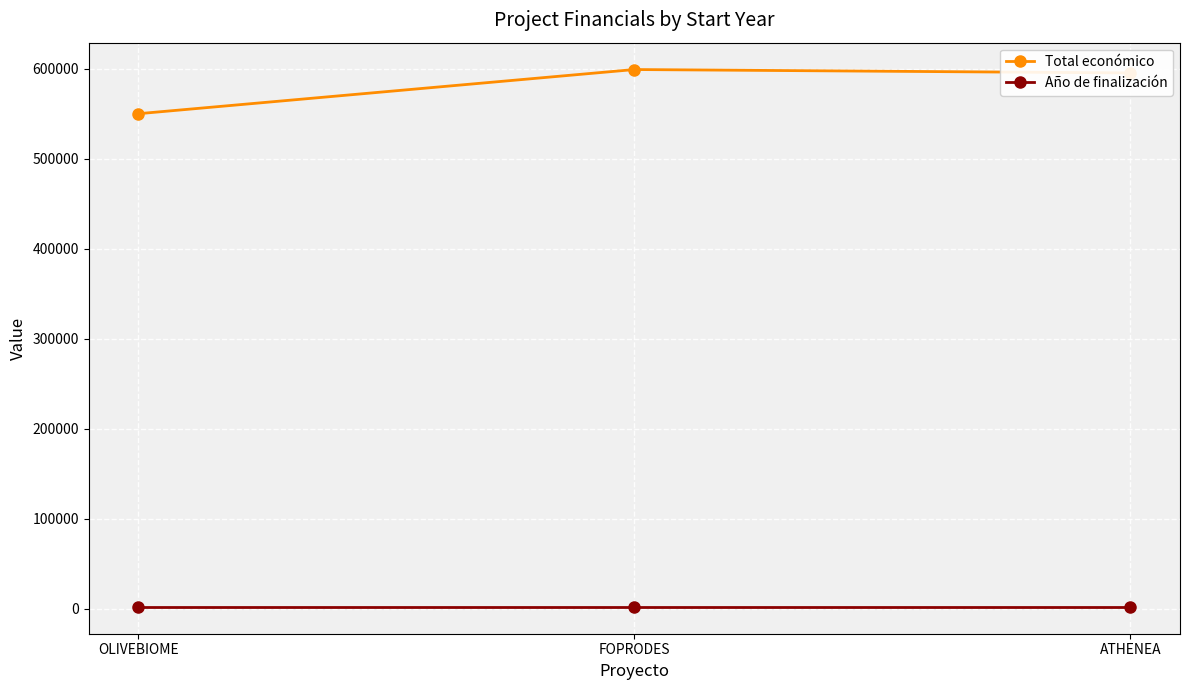

What is the spread (max minus min) of values at FOPRODES?

597184